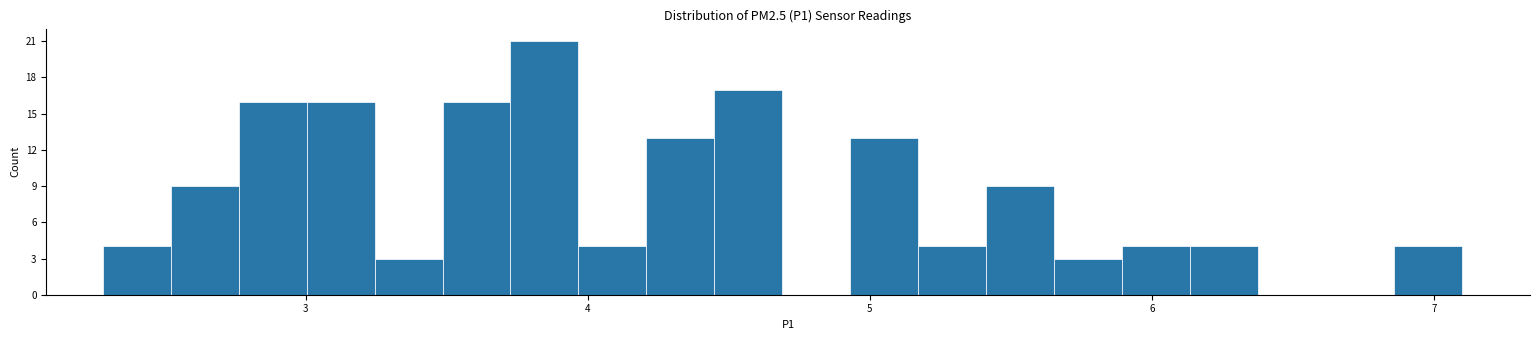

Around what value on the x-axis is the tallest bar? Give the approximate position of its centre, as read against the axis.

3.8